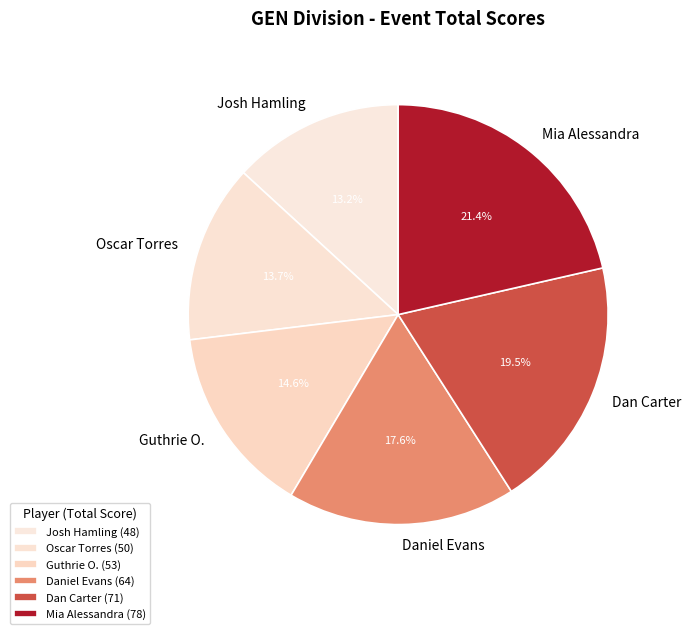

Combined, do Dan Carter and Daniel Evans account for over 50%?

No